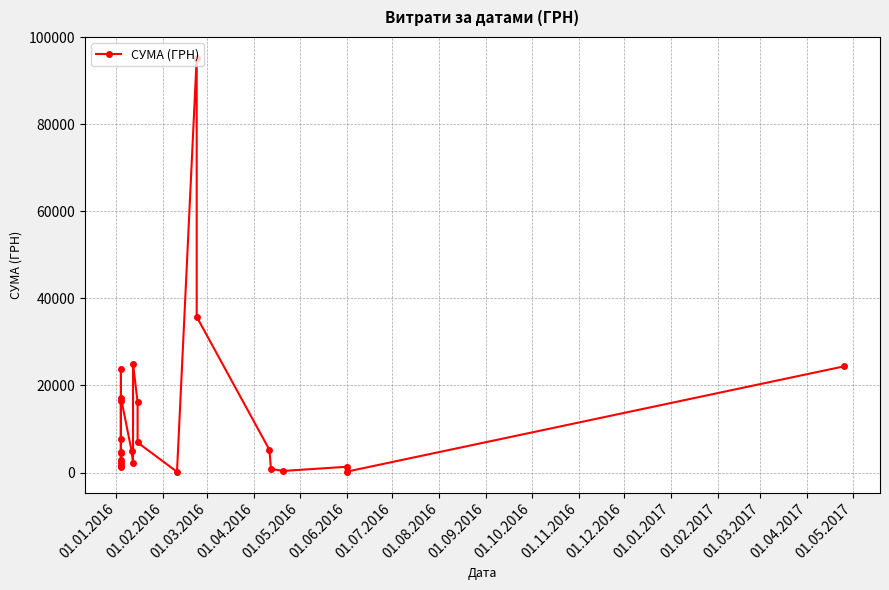

What is the difference between the second highest and second lowest values?

35576.8